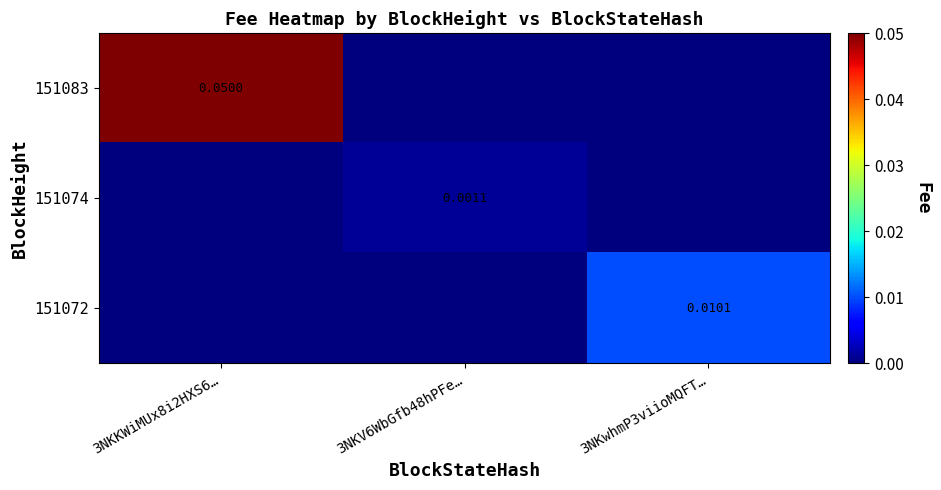

What is the difference between the maximum and second lowest values in the 151083 series?

0.1